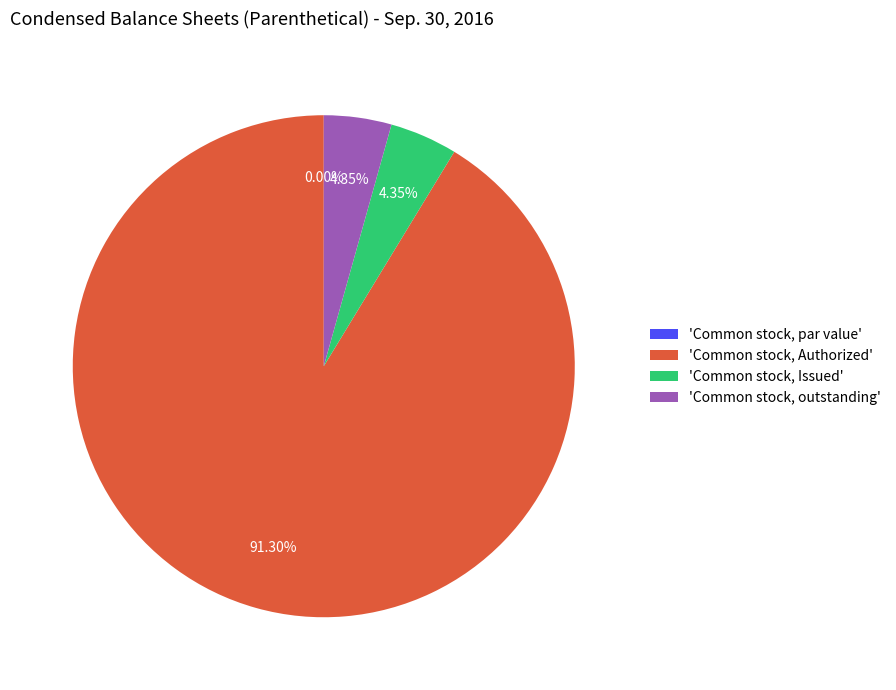

Is Common stock, Authorized the majority of the pie?

Yes